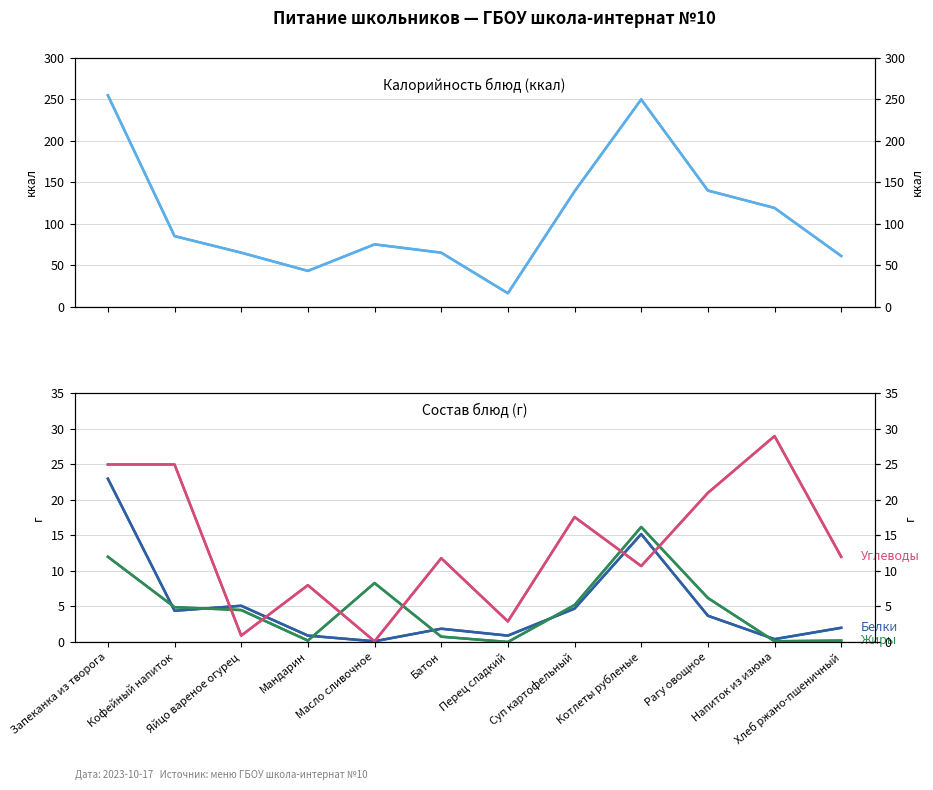

At which category is the sum across all series the highest?

Запеканка из творога